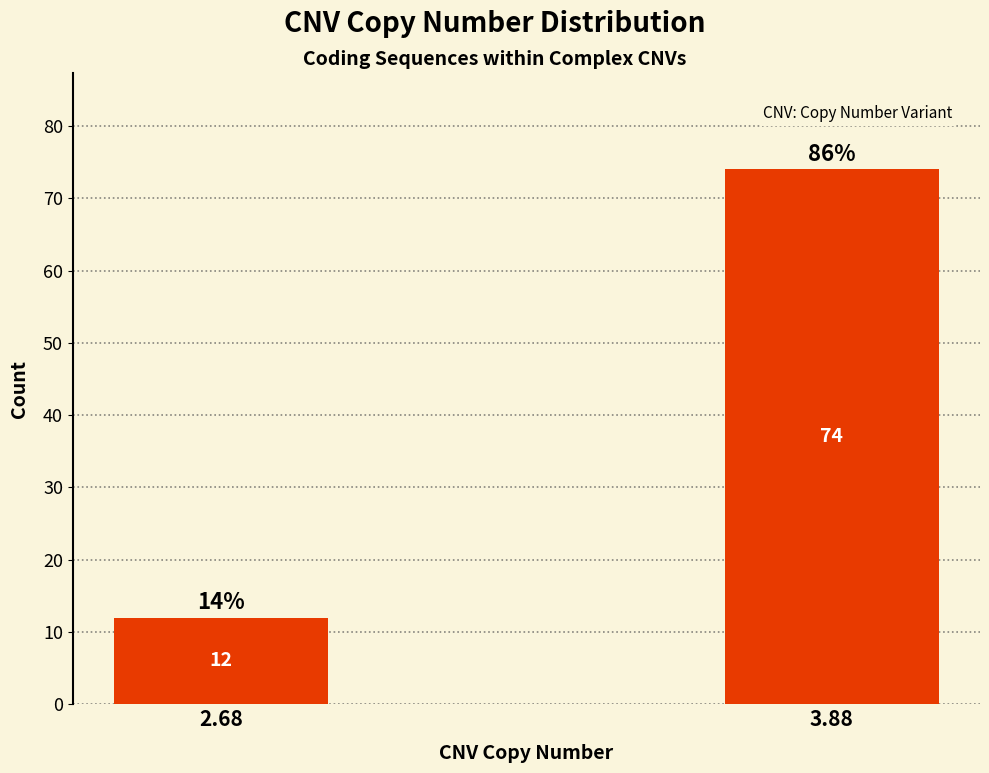

Reading left to right, list all the values displayed in this chart.

2.68=12	3.88=74